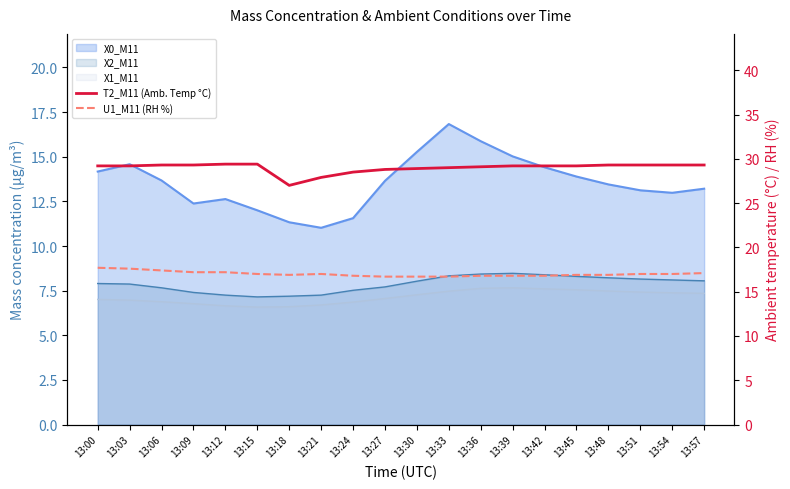

Count the number of categories in the chart.

20